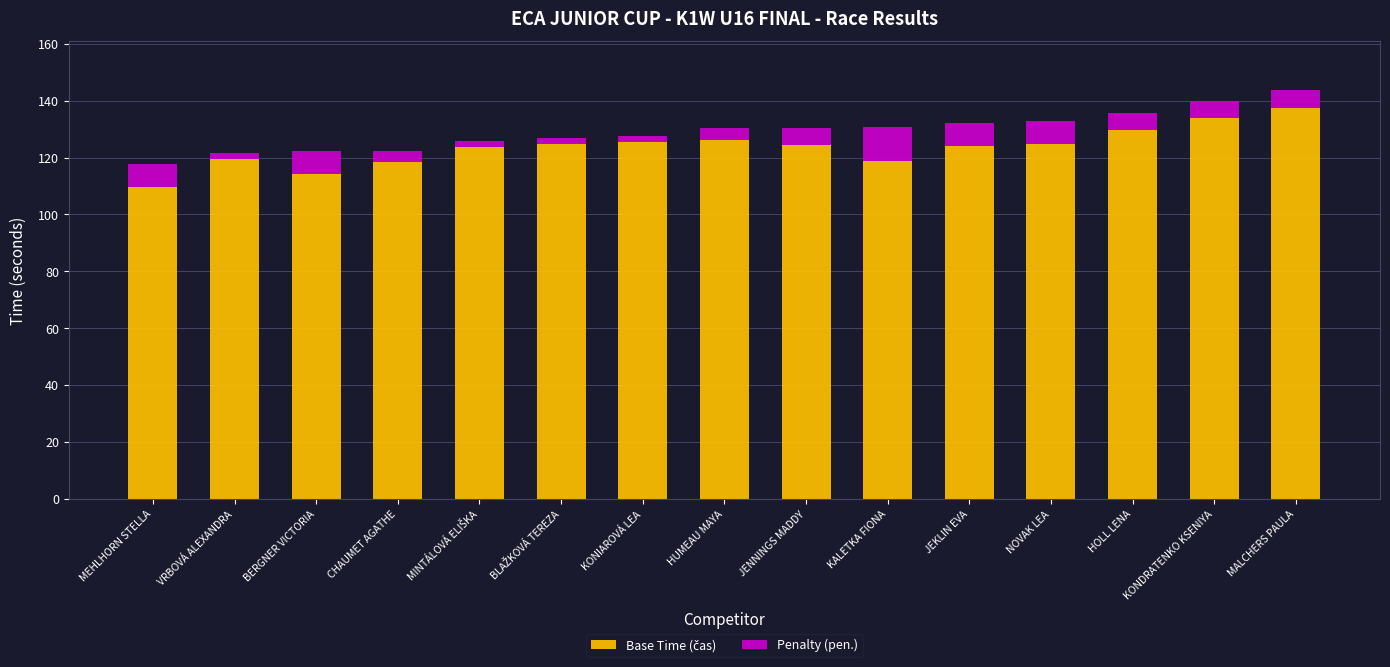

What is the total value across all series at MALCHERS PAULA?

143.6